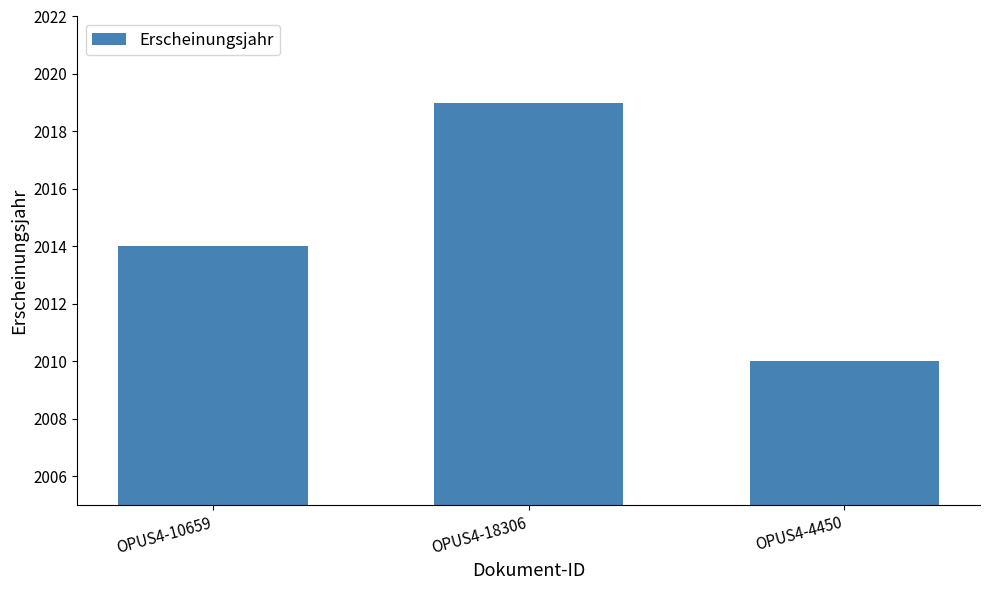

What is the change in value from OPUS4-18306 to OPUS4-4450?

-9